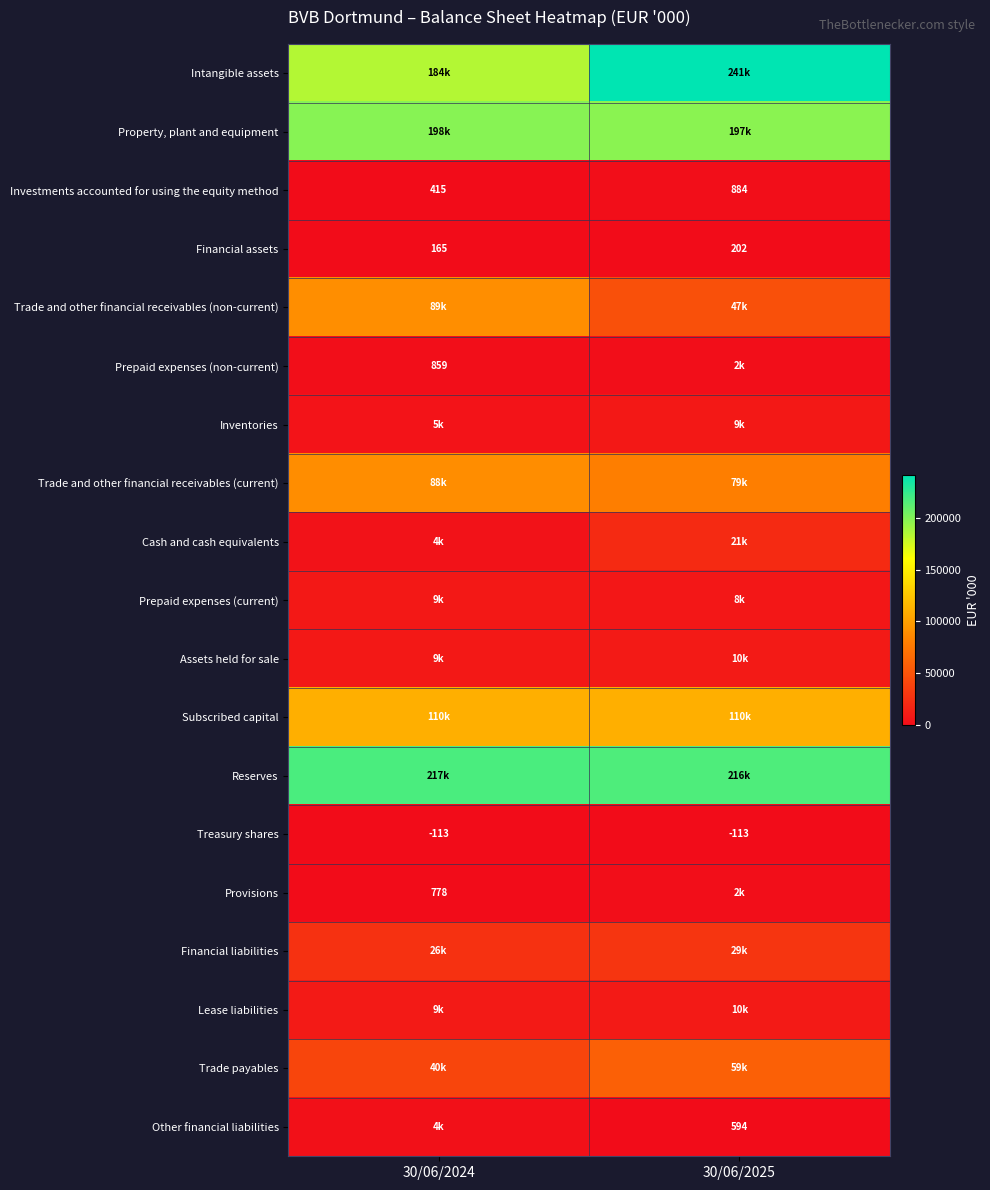

The Financial assets series shows 202 at 30/06/2025. True or false?

True